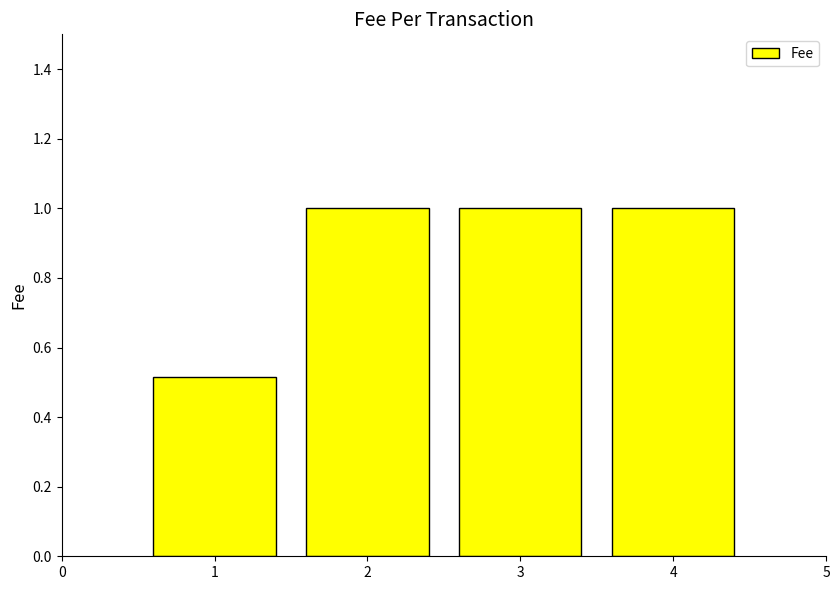

What value does the data have at 2?

1.0